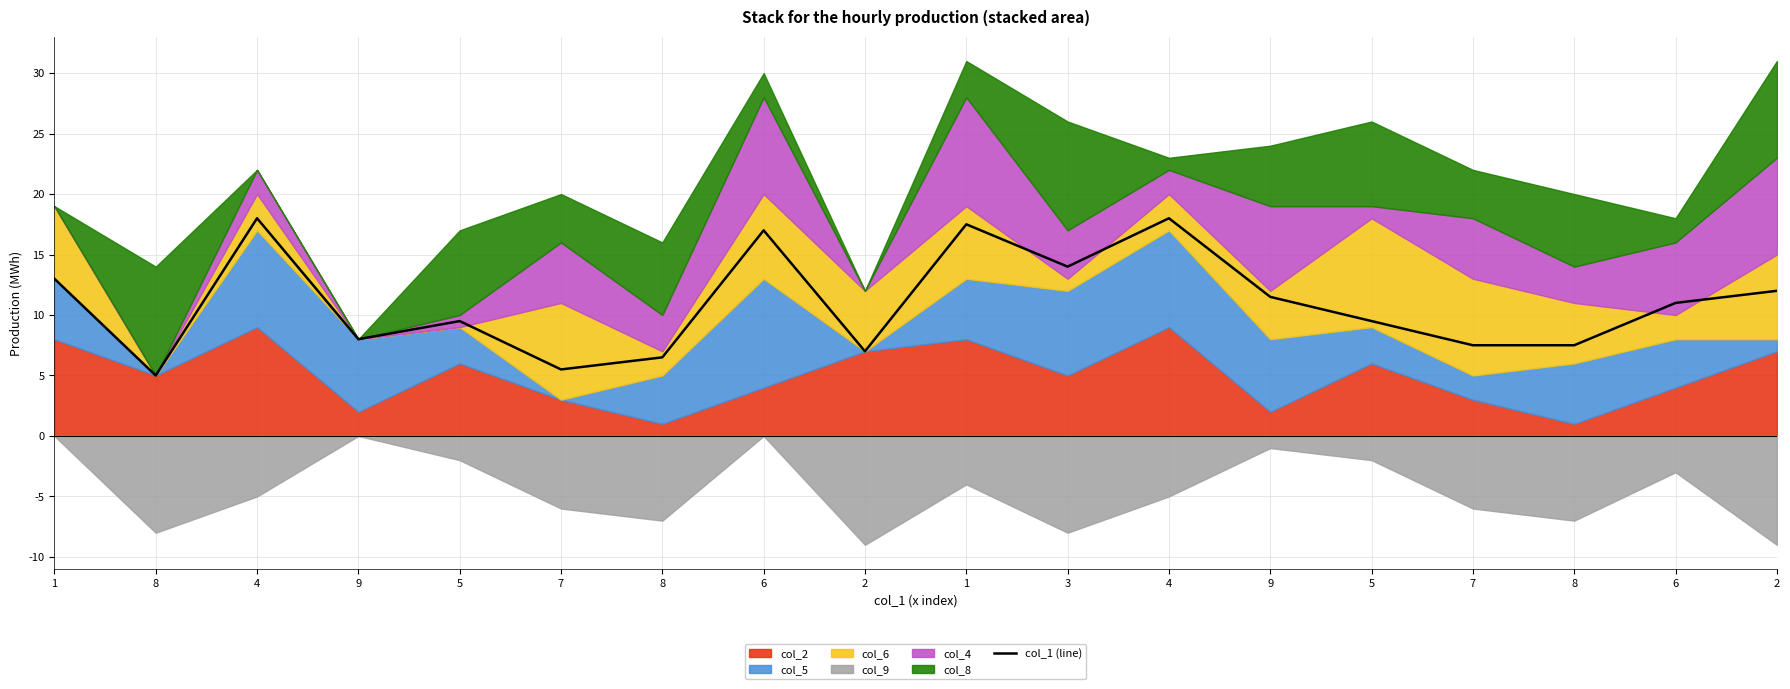

What is the sum of the values at 5 and 4?

27.5